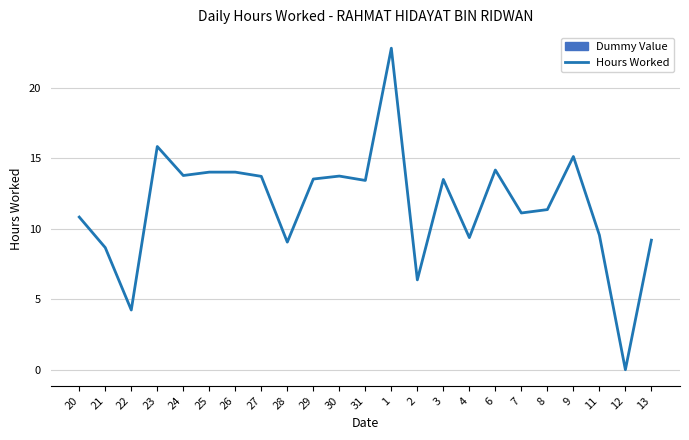

What is the change in value from 23 to 11?

-6.3